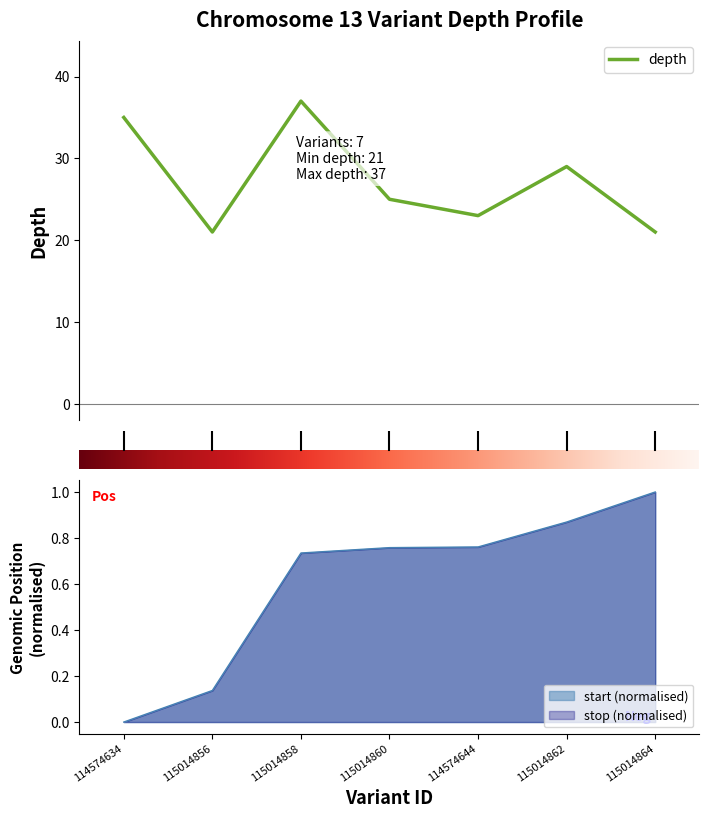

True or false: depth and start cross at least once.

False